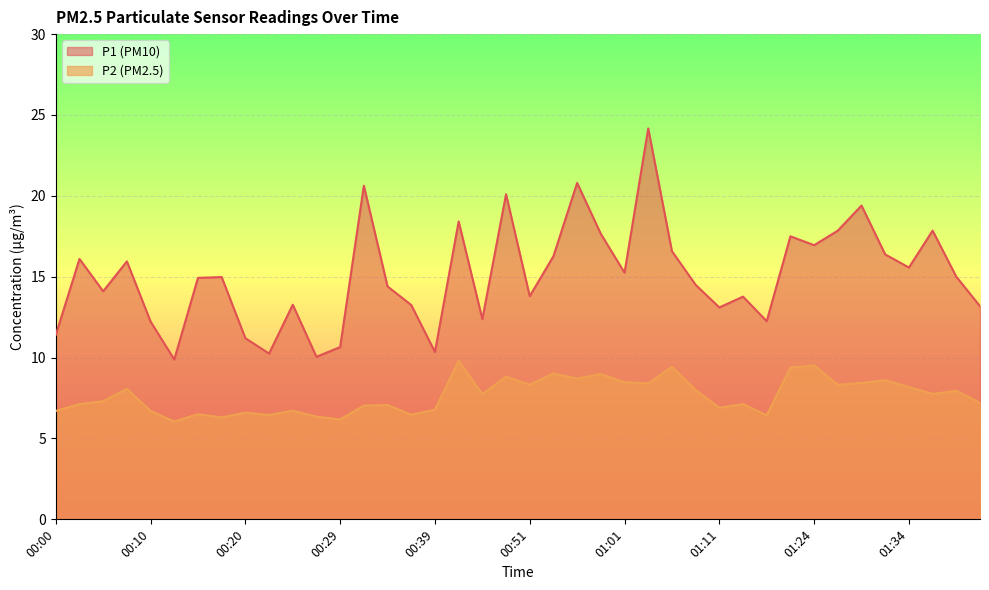

True or false: P1 has more than 0 points higher than both neighbors.

True